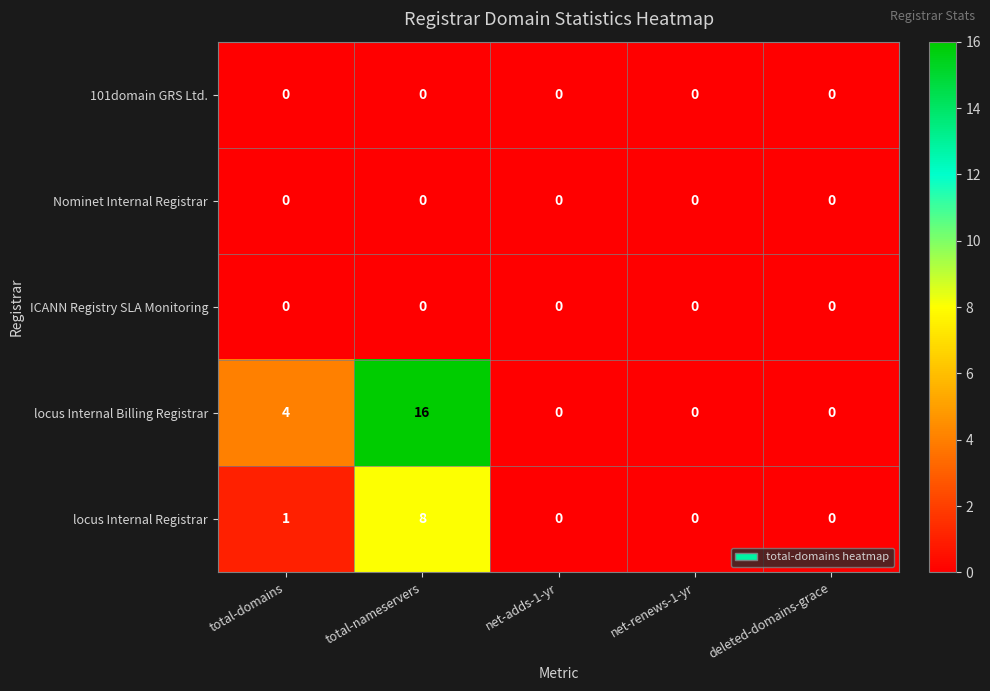

Reading left to right, what are all the values shown in this chart?

101domain GRS Ltd.: total-domains=0	total-nameservers=0	net-adds-1-yr=0	net-renews-1-yr=0	deleted-domains-grace=0
Nominet Internal Registrar: total-domains=0	total-nameservers=0	net-adds-1-yr=0	net-renews-1-yr=0	deleted-domains-grace=0
ICANN Registry SLA Monitoring: total-domains=0	total-nameservers=0	net-adds-1-yr=0	net-renews-1-yr=0	deleted-domains-grace=0
locus Internal Billing Registrar: total-domains=4	total-nameservers=16	net-adds-1-yr=0	net-renews-1-yr=0	deleted-domains-grace=0
locus Internal Registrar: total-domains=1	total-nameservers=8	net-adds-1-yr=0	net-renews-1-yr=0	deleted-domains-grace=0